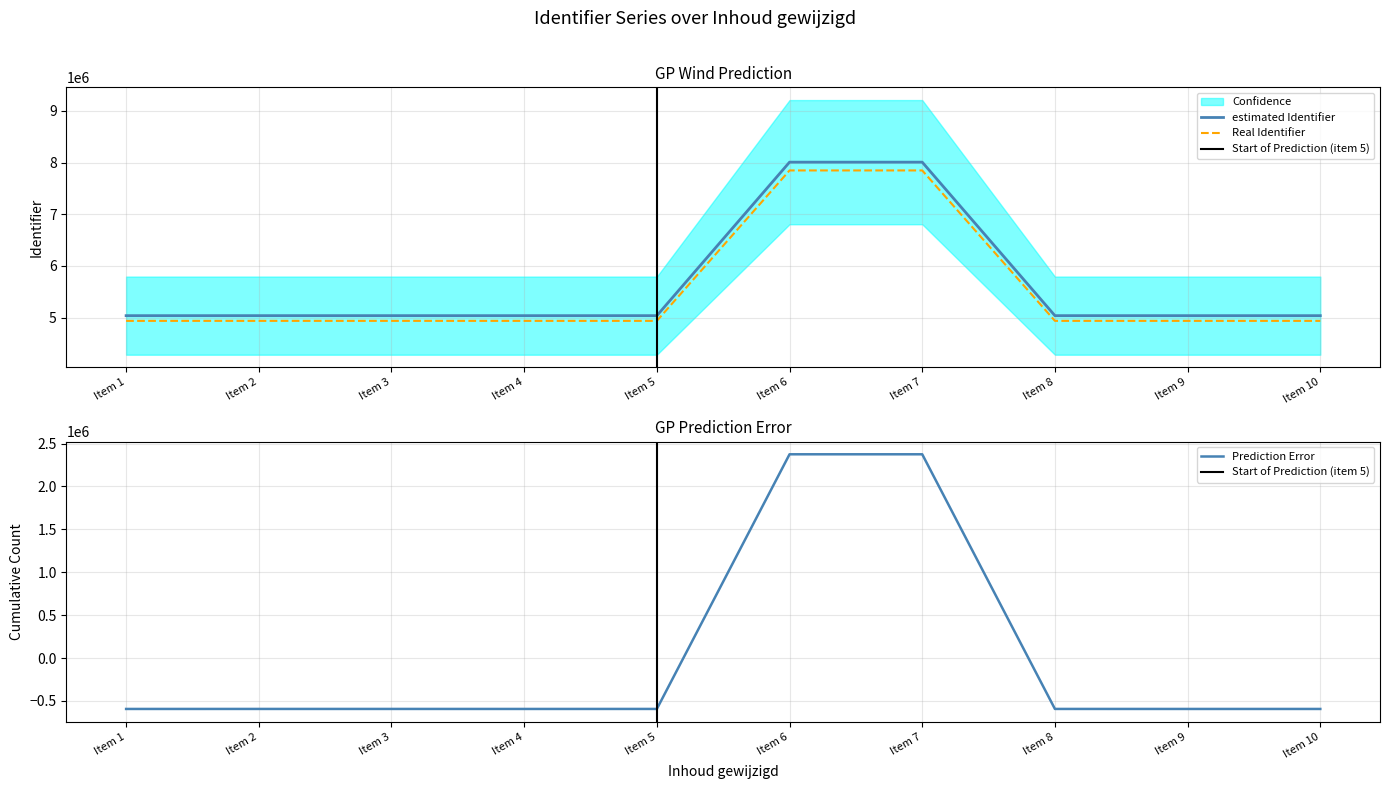

The value of Real Identifier at Item 7 is 7847626.4. True or false?

True